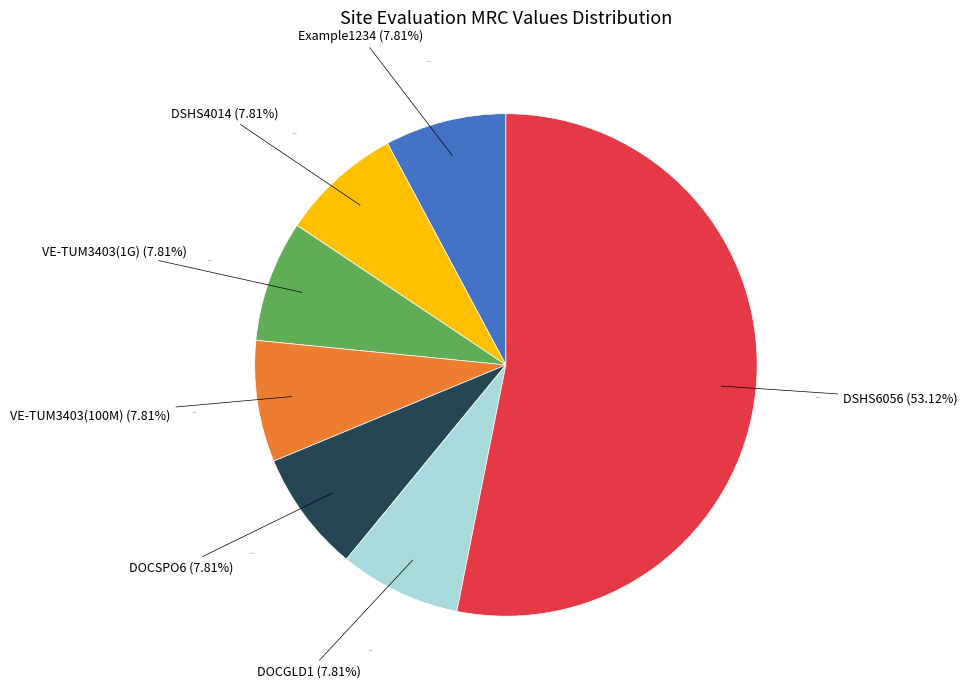

How many slices are in this pie chart?

7